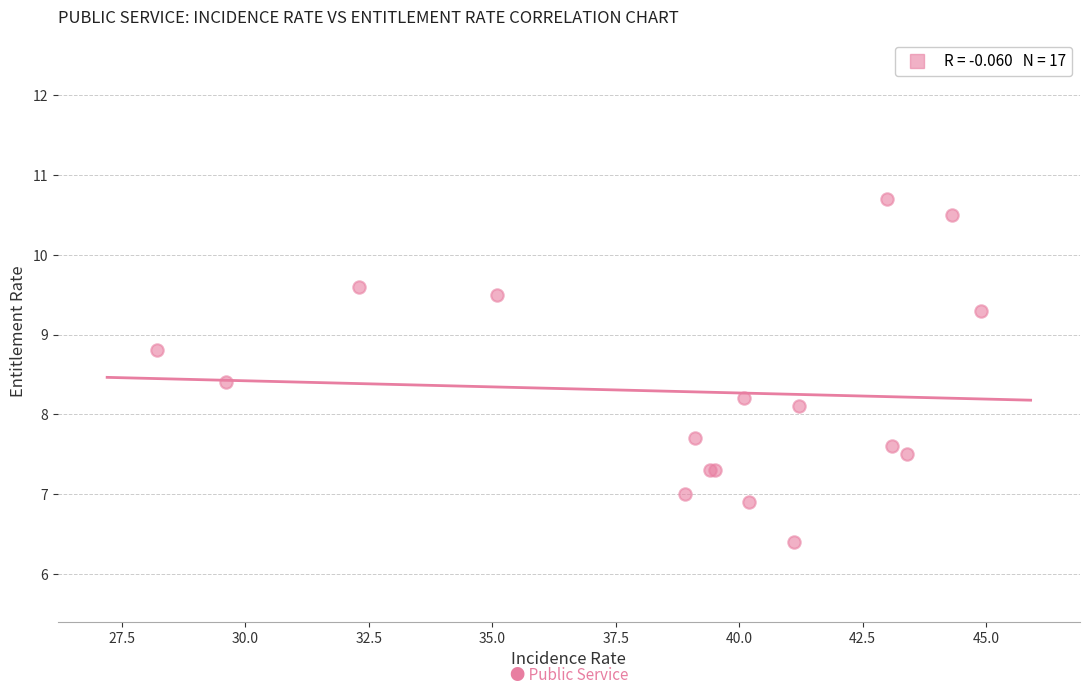

What Y value in the scatter plot is closest to 8?

8.1